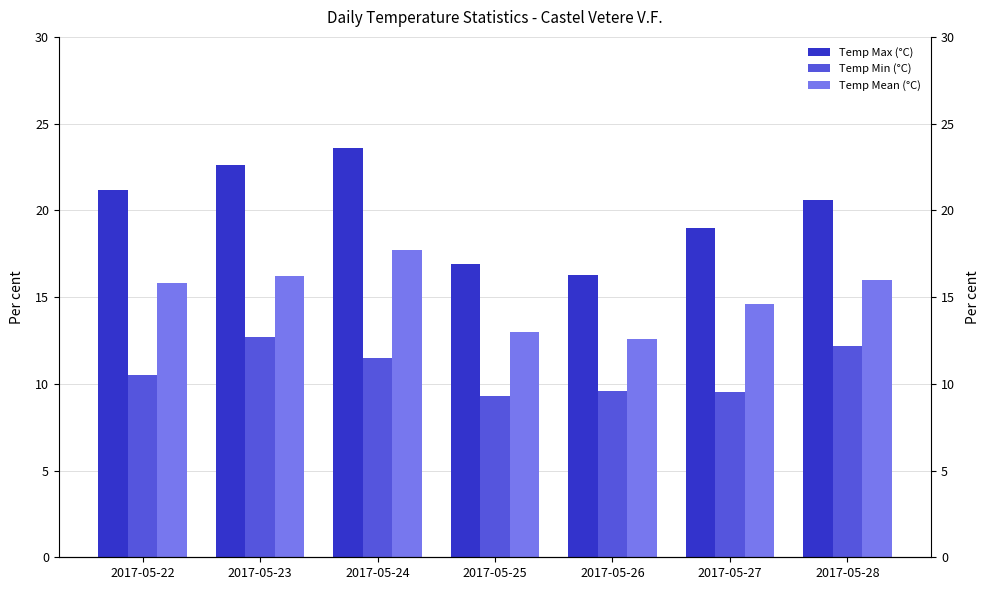

Rank the categories by Temp Max (°C) value from highest to lowest.

2017-05-24, 2017-05-23, 2017-05-22, 2017-05-28, 2017-05-27, 2017-05-25, 2017-05-26